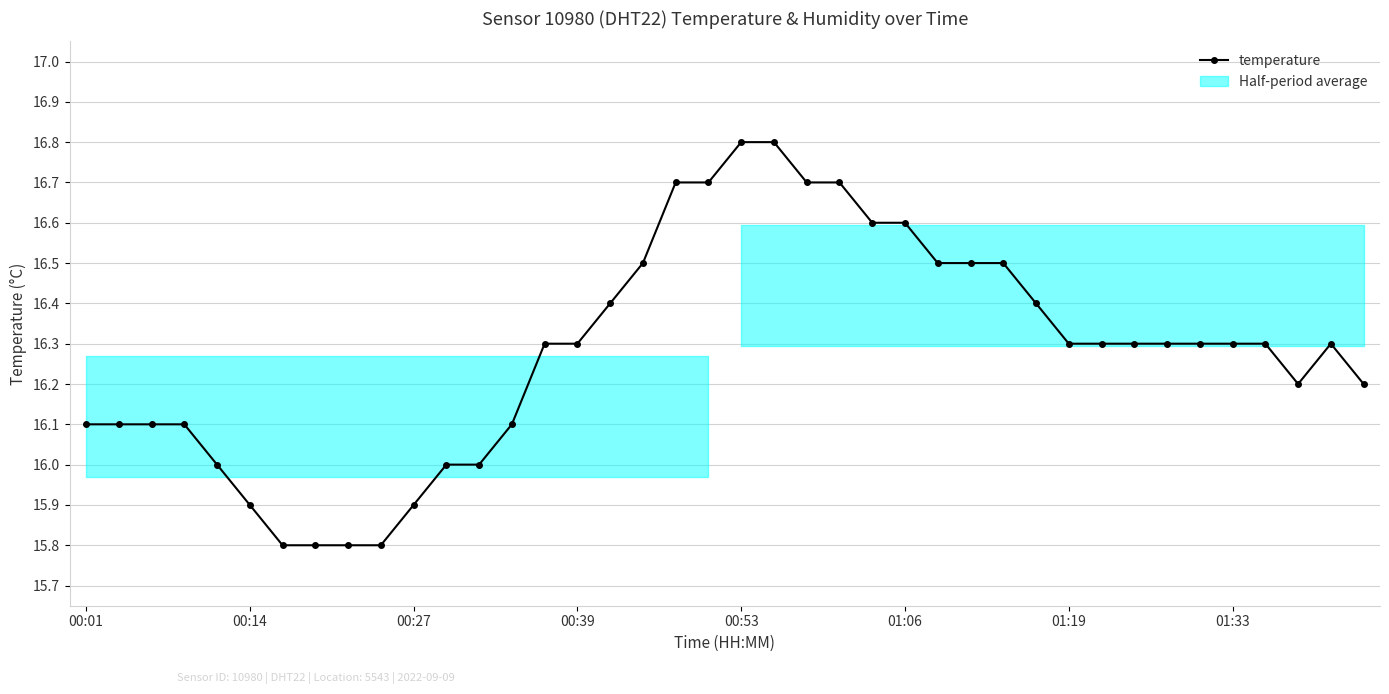

How many values are below 16?

6